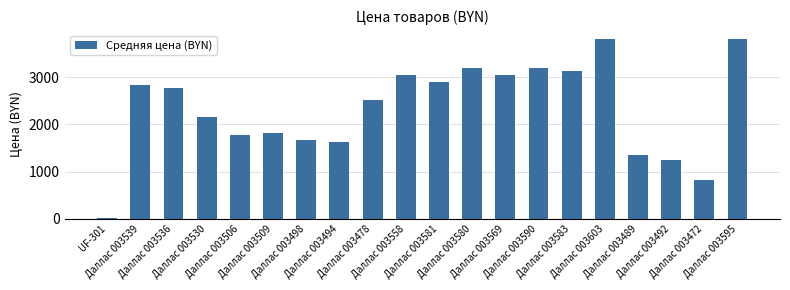

Reading right to left, list all the values displayed in this chart.

Даллас 003595=3809.0	Даллас 003472=819.0	Даллас 003492=1236.3	Даллас 003489=1362.0	Даллас 003603=3809.0	Даллас 003583=3135.5	Даллас 003590=3197.7	Даллас 003569=3044.9	Даллас 003580=3197.7	Даллас 003581=2899.0	Даллас 003558=3044.9	Даллас 003478=2509.0	Даллас 003494=1626.9	Даллас 003498=1673.9	Даллас 003509=1824.0	Даллас 003506=1766.6	Даллас 003530=2165.0	Даллас 003536=2776.5	Даллас 003539=2833.9	UF-301=23.7